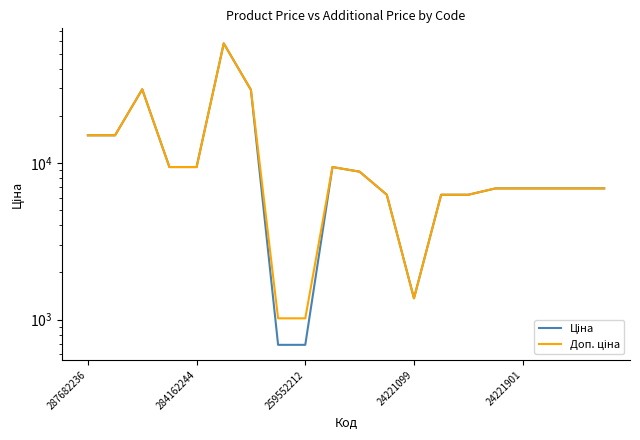

List the series in order of their peak value, lowest first.

Ціна, Доп. ціна